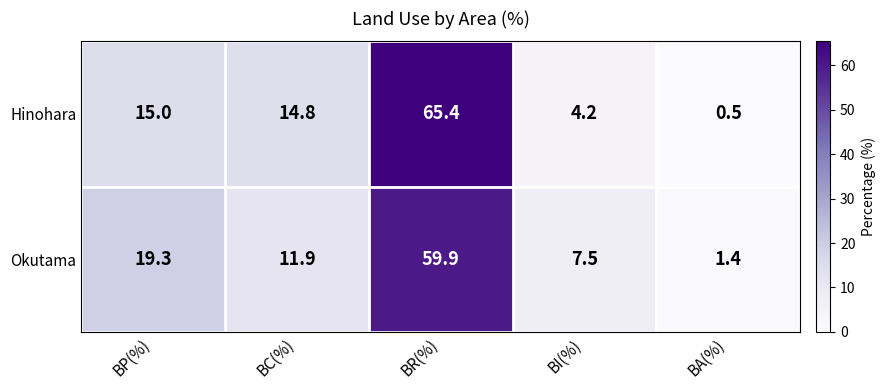

Which series changed the most between BC(%) and BA(%)?

Hinohara